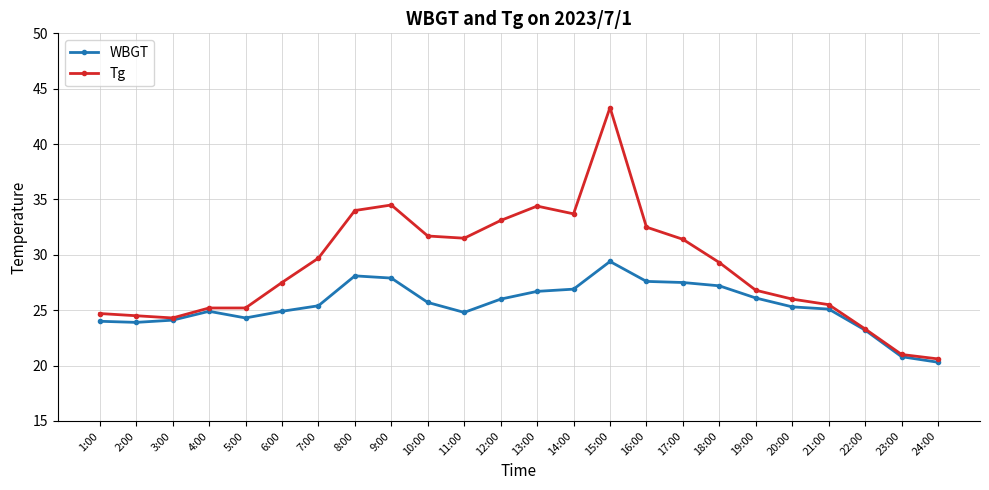

What is the total value across all series at 24:00?

40.9